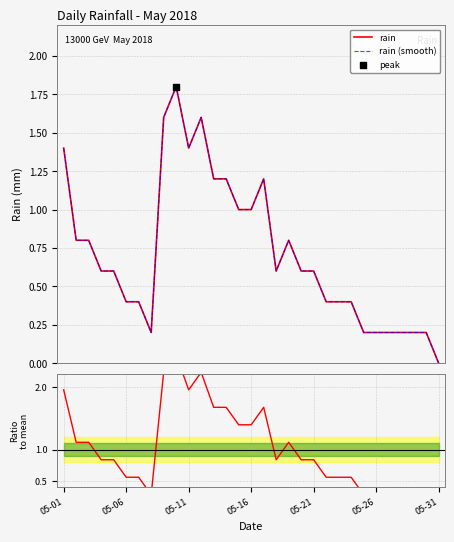

At how many categories does at least one series exceed 2?

3